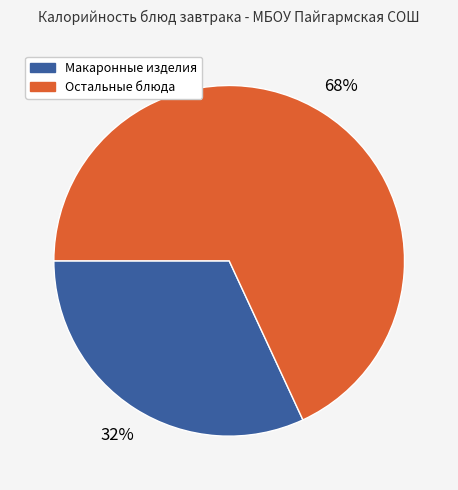

Does any single category account for the majority?

Yes